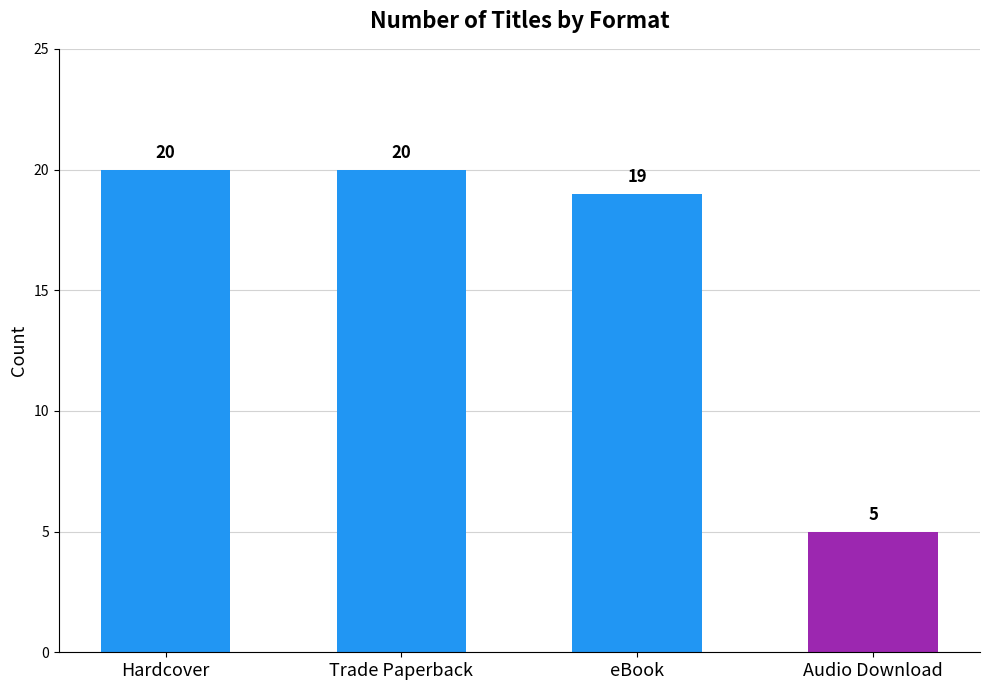

What is the average value?

16